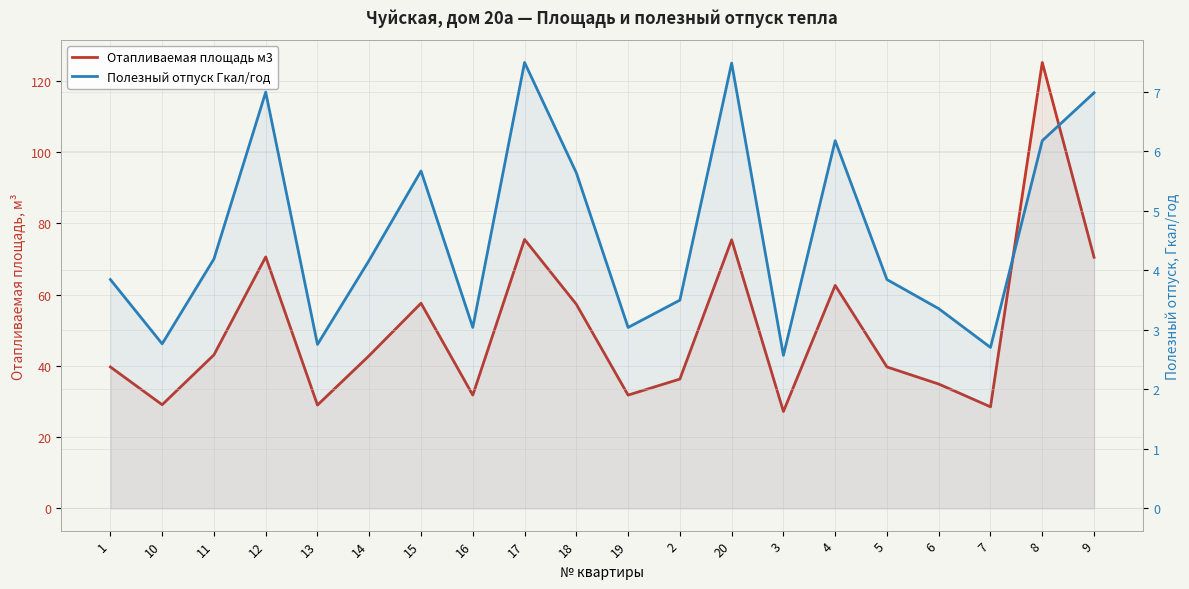

Reading left to right, transcribe all the data shown in this chart.

Отапливаемая площадь м3: 39.7	29.1	43.1	70.6	29.0	42.9	57.6	31.8	75.5	57.3	31.8	36.3	75.4	27.2	62.6	39.7	34.9	28.5	125.2	70.5
Полезный отпуск Гкал/год: 3.8	2.8	4.2	7.0	2.8	4.2	5.7	3.0	7.5	5.6	3.0	3.5	7.5	2.6	6.2	3.8	3.4	2.7	6.2	7.0